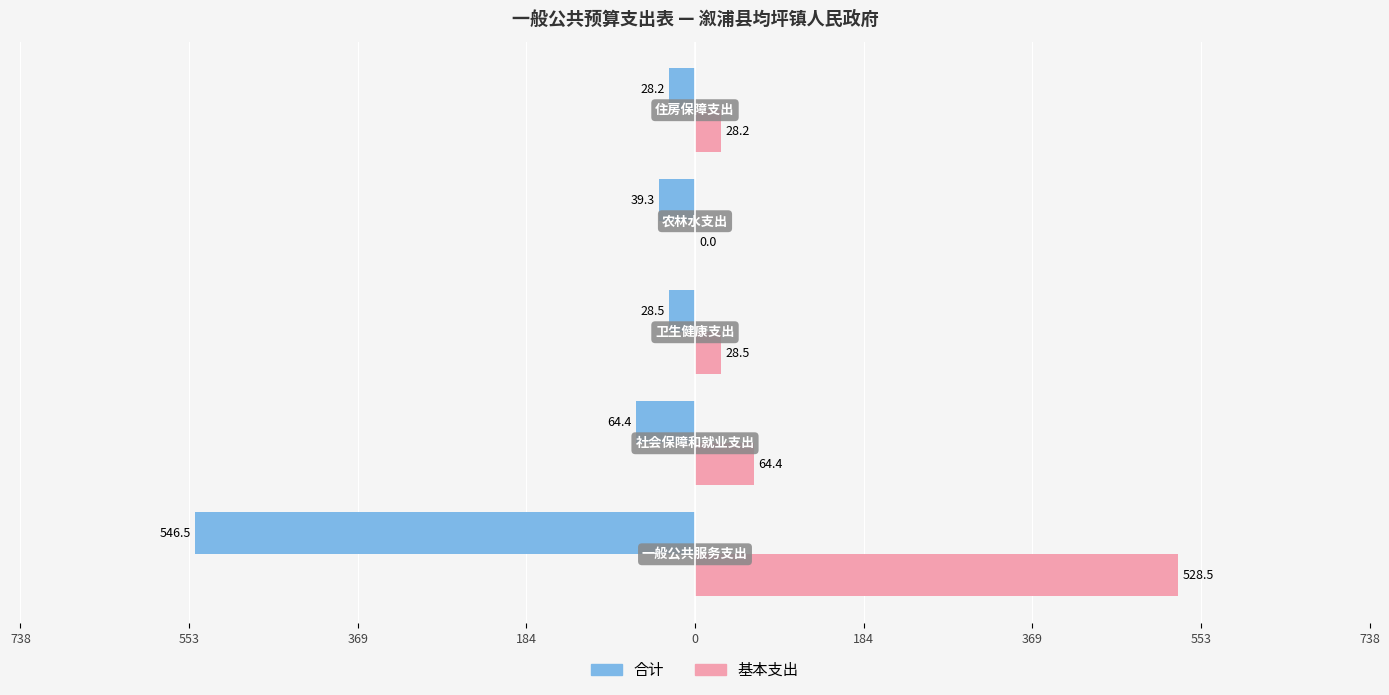

What are all the series names shown in the legend?

合计, 基本支出